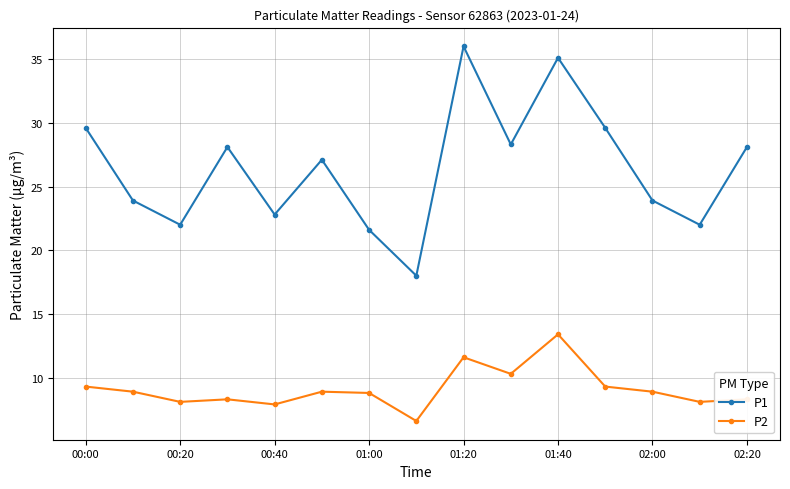

What is the average value of the P2 series?

9.1